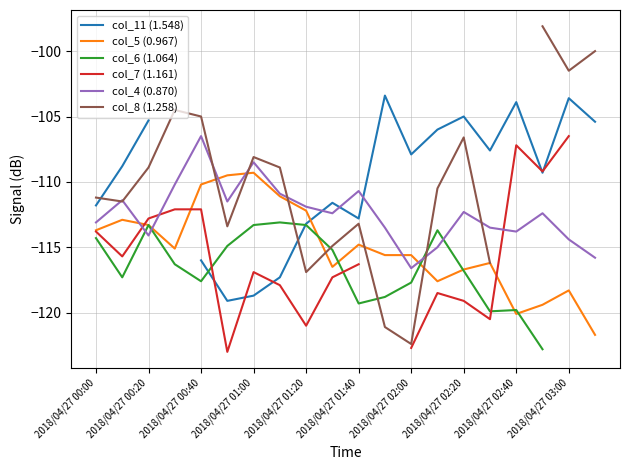

True or false: col_7 (1.161) and col_11 (1.548) cross at least once.

True